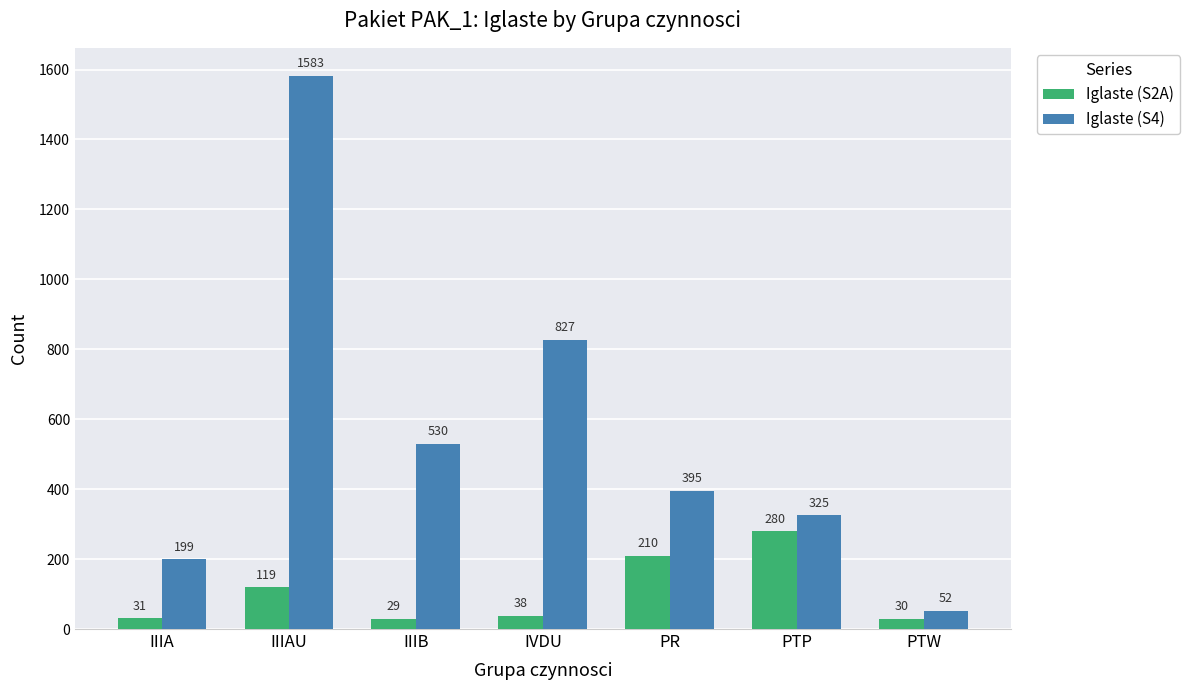

Reading left to right, extract all data points from this chart.

Iglaste (S2A): IIIA=31	IIIAU=119	IIIB=29	IVDU=38	PR=210	PTP=280	PTW=30
Iglaste (S4): IIIA=199	IIIAU=1583	IIIB=530	IVDU=827	PR=395	PTP=325	PTW=52